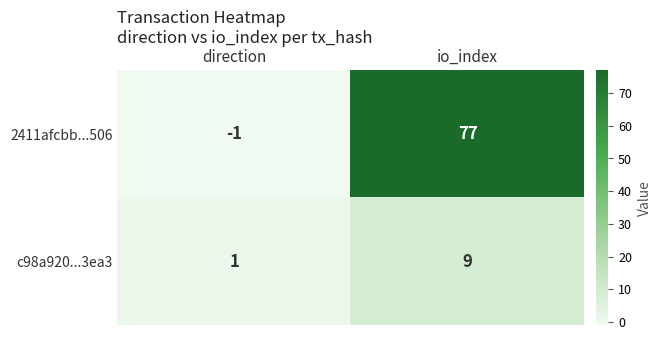

What value does the c98a920...3ea3 series have at io_index?

9